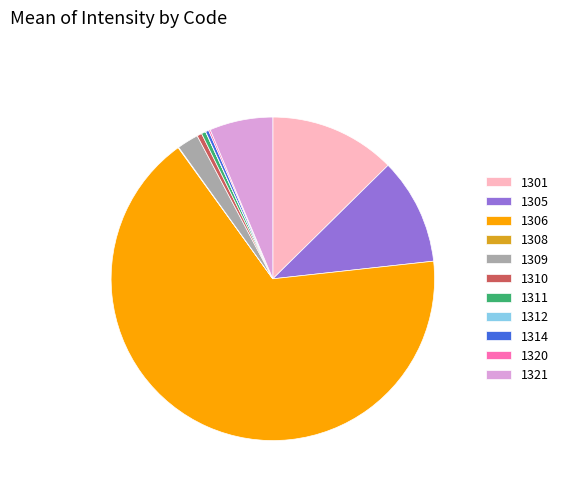

True or false: 1314 accounts for 0% of the total.

True